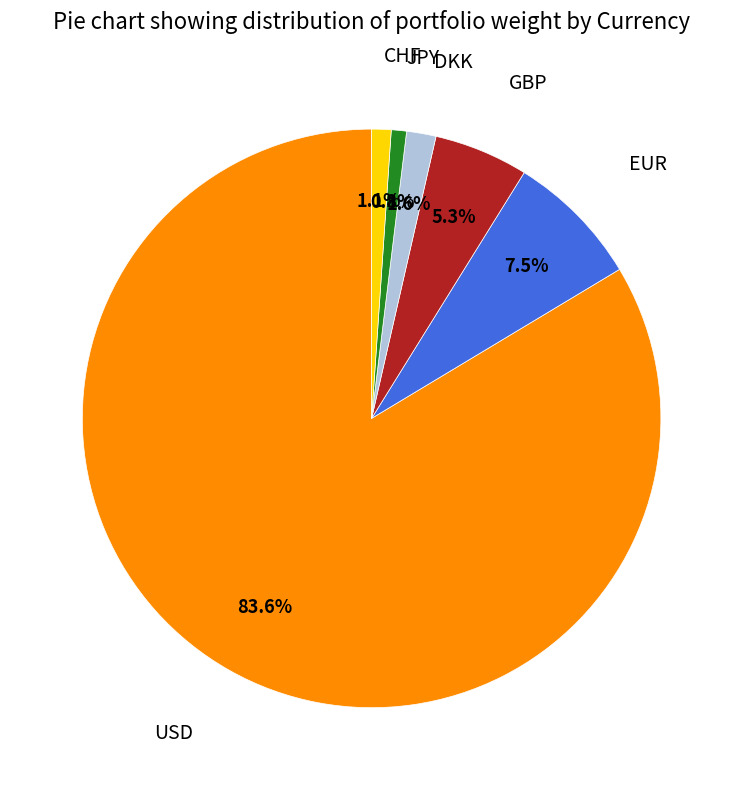

Is there any slice that represents more than half of the pie?

Yes